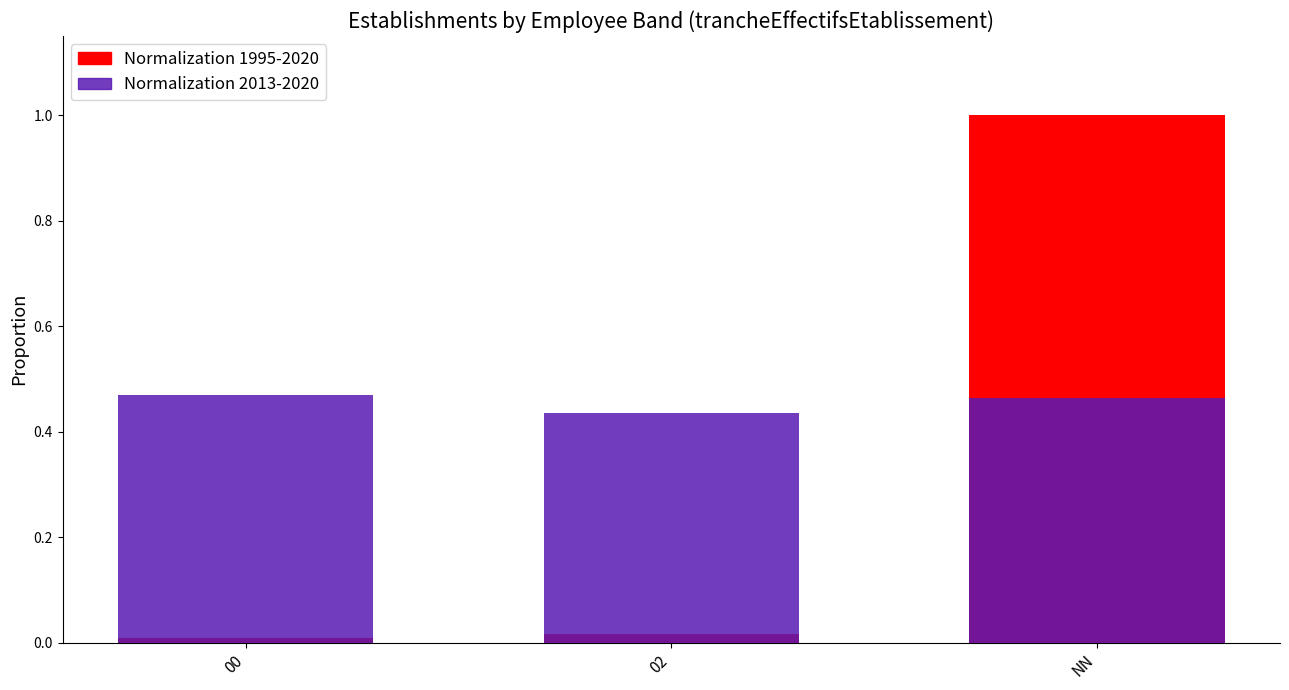

Reading left to right, transcribe all the data shown in this chart.

Normalization 1995-2020: 0.0	0.0	1.0
Normalization 2013-2020: 0.5	0.4	0.5